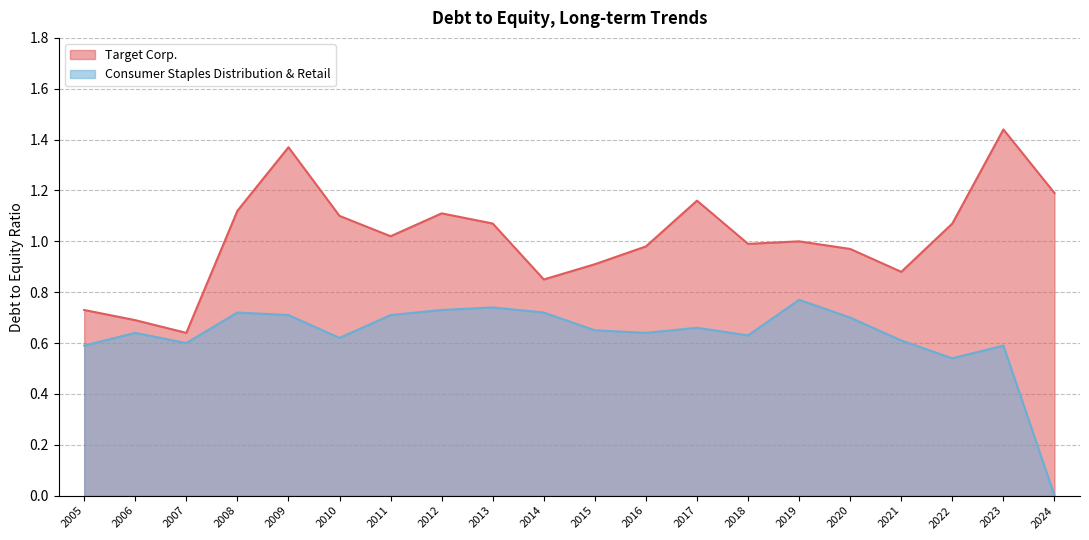

True or false: Target Corp. and Consumer Staples Distribution & Retail cross at least once.

False